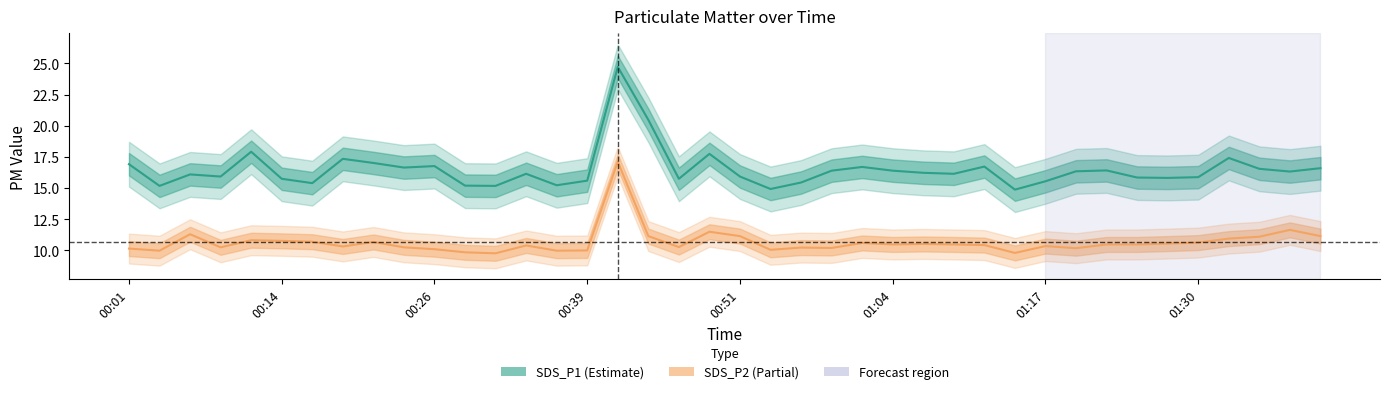

The value of SDS_P2 at 21 is 10.1. True or false?

True